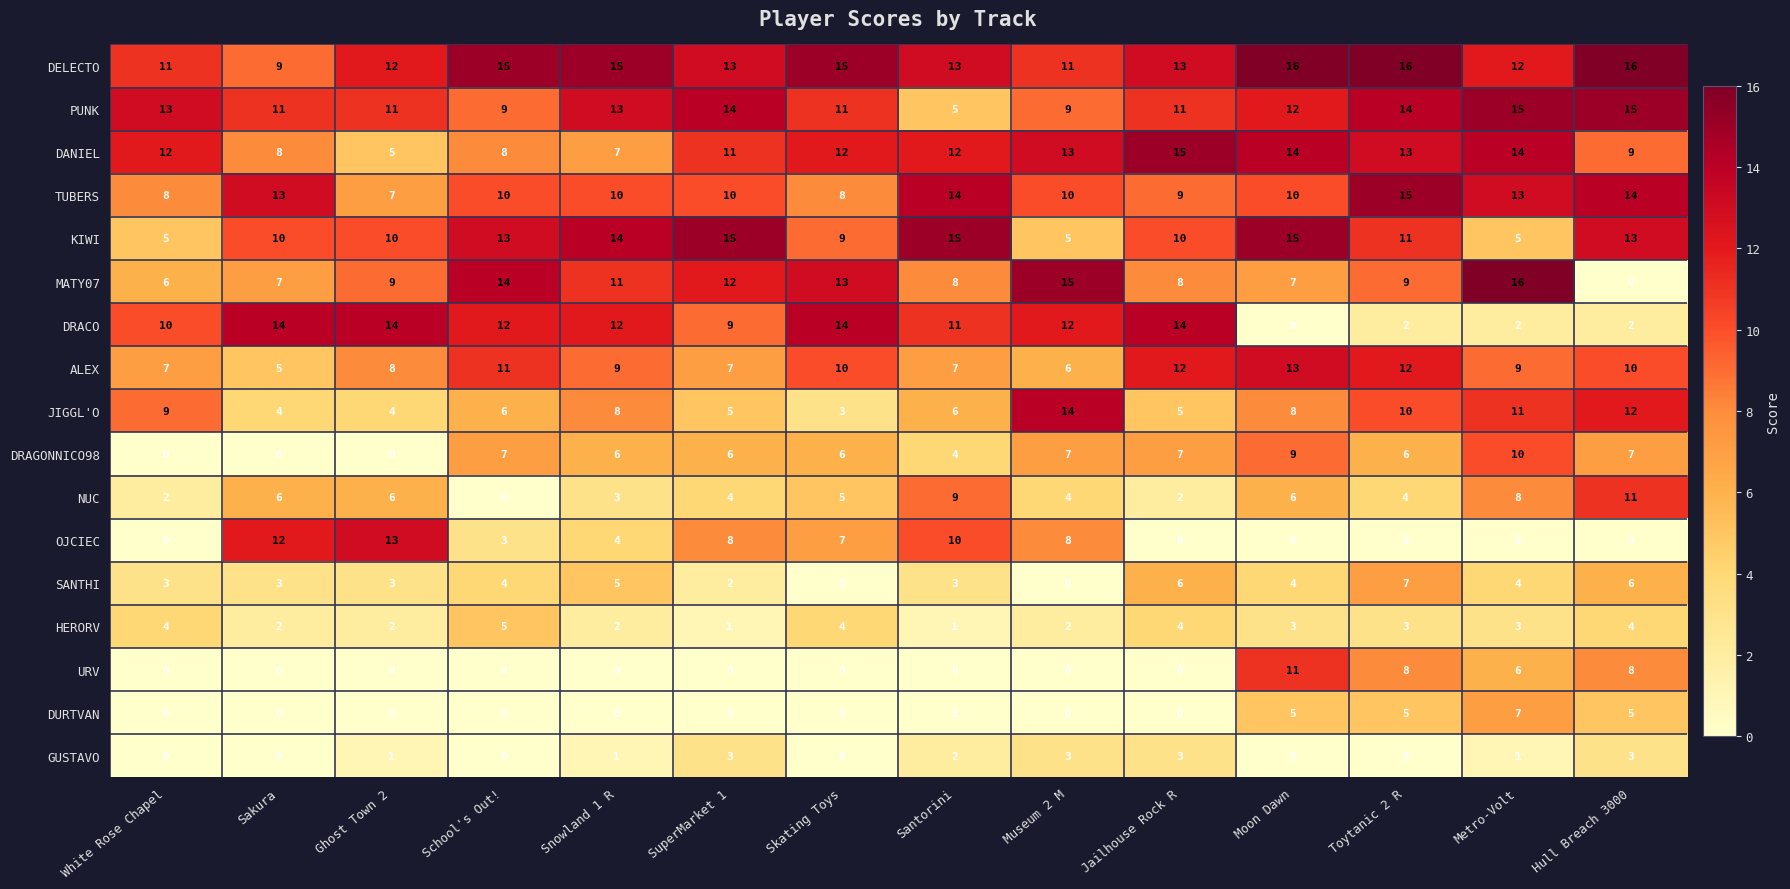

What is the difference between the second highest and second lowest values in the MATY07 series?

9